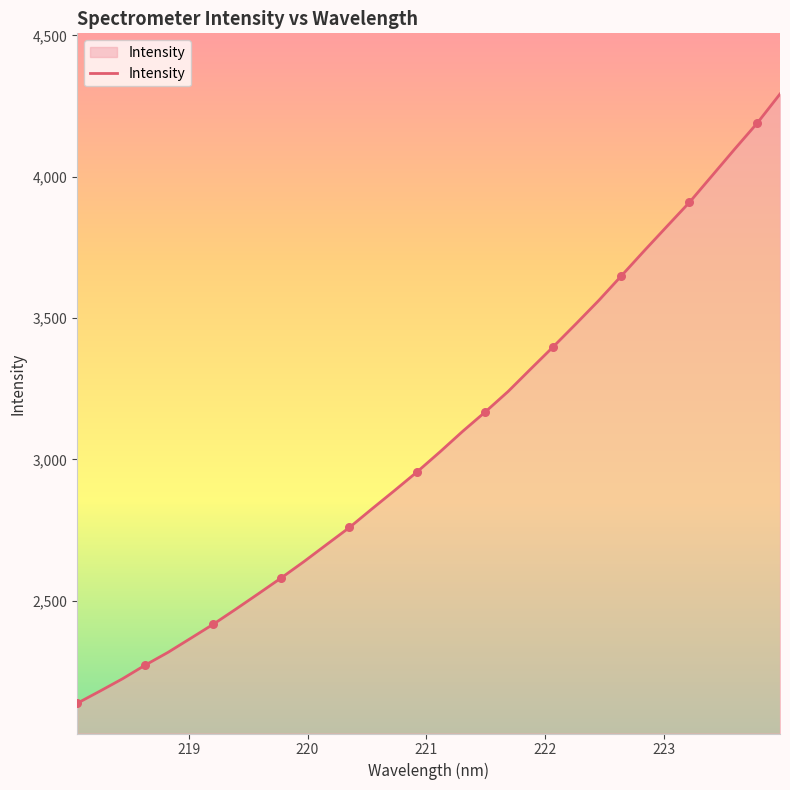

What is the greatest value displayed?

4293.0